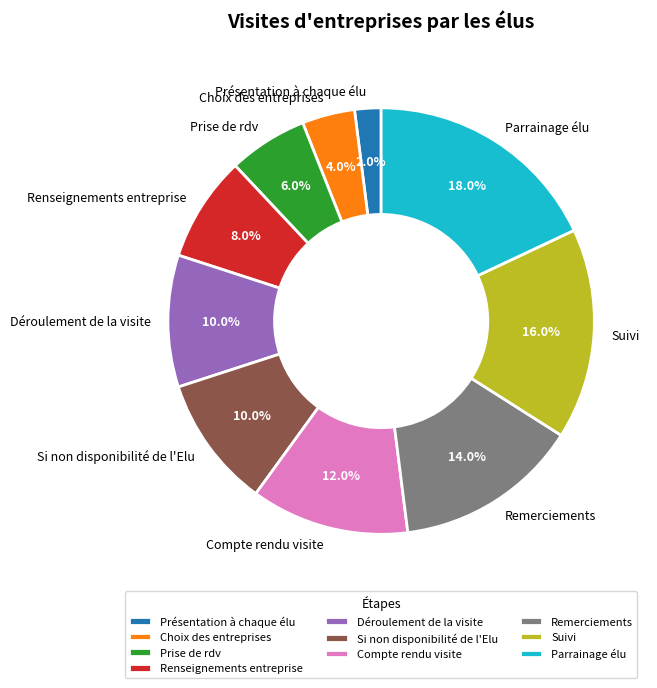

How much of the chart is everything except Renseignements entreprise?

92.0%